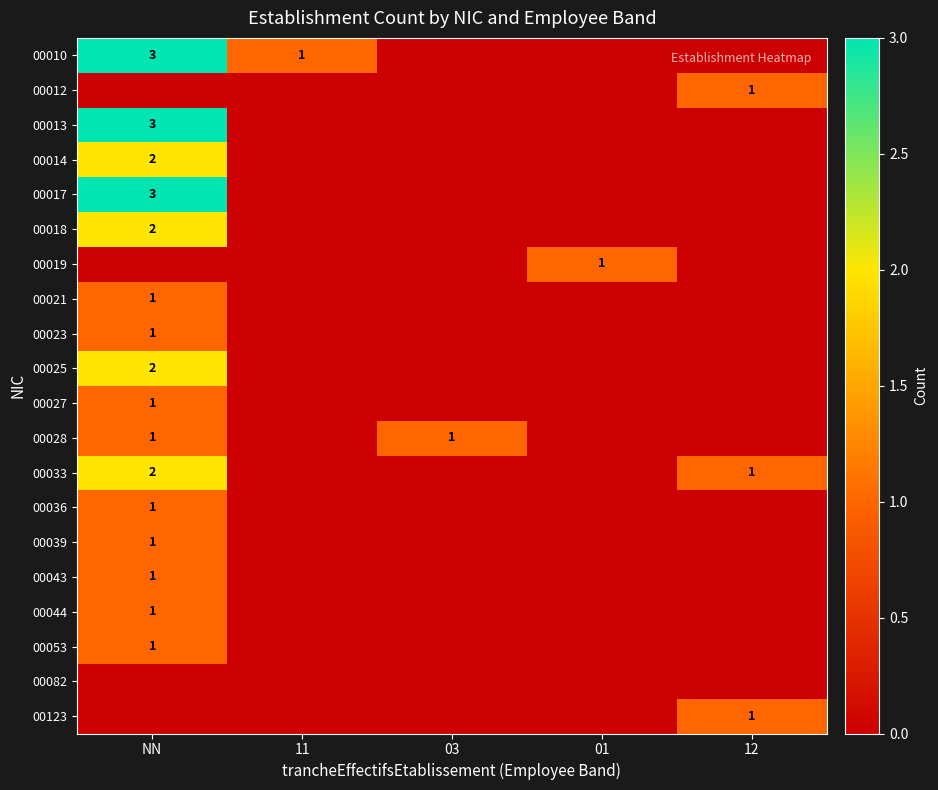

What is the spread (max minus min) of values at 01?

1